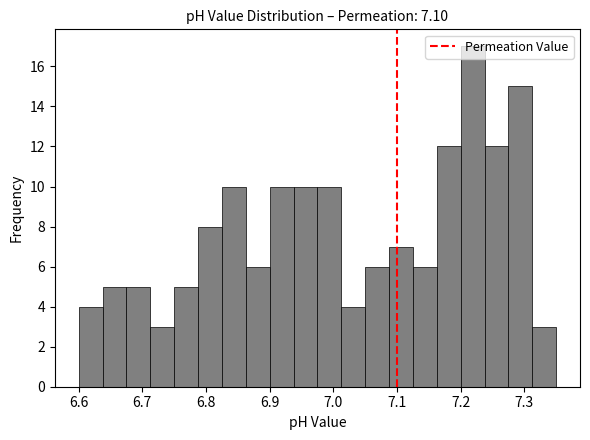

Around what value on the x-axis is the tallest bar? Give the approximate position of its centre, as read against the axis.

7.22